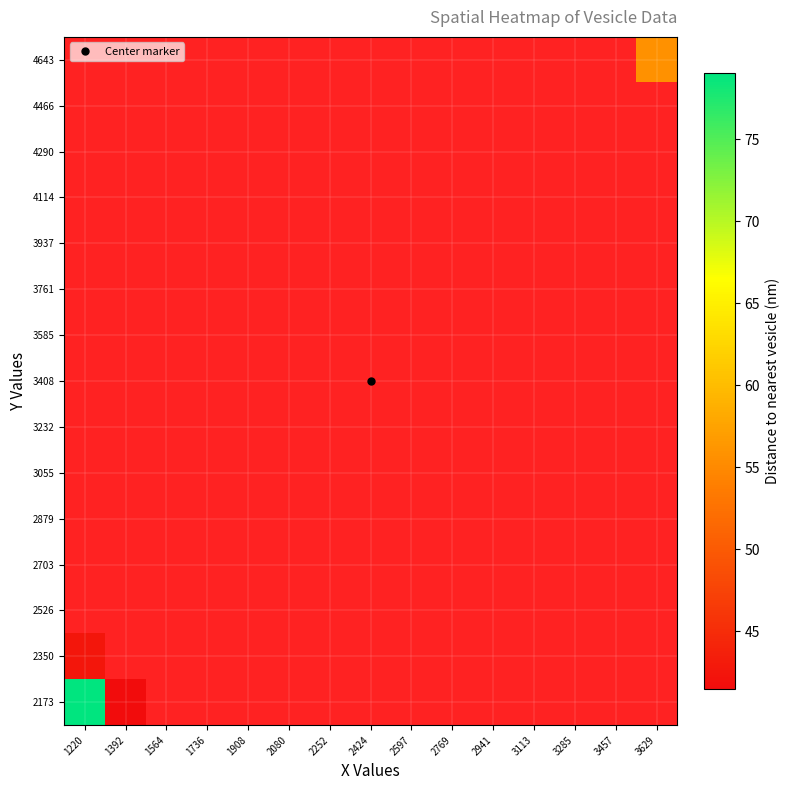

Which has a higher value, 2941 or 2252?

2252